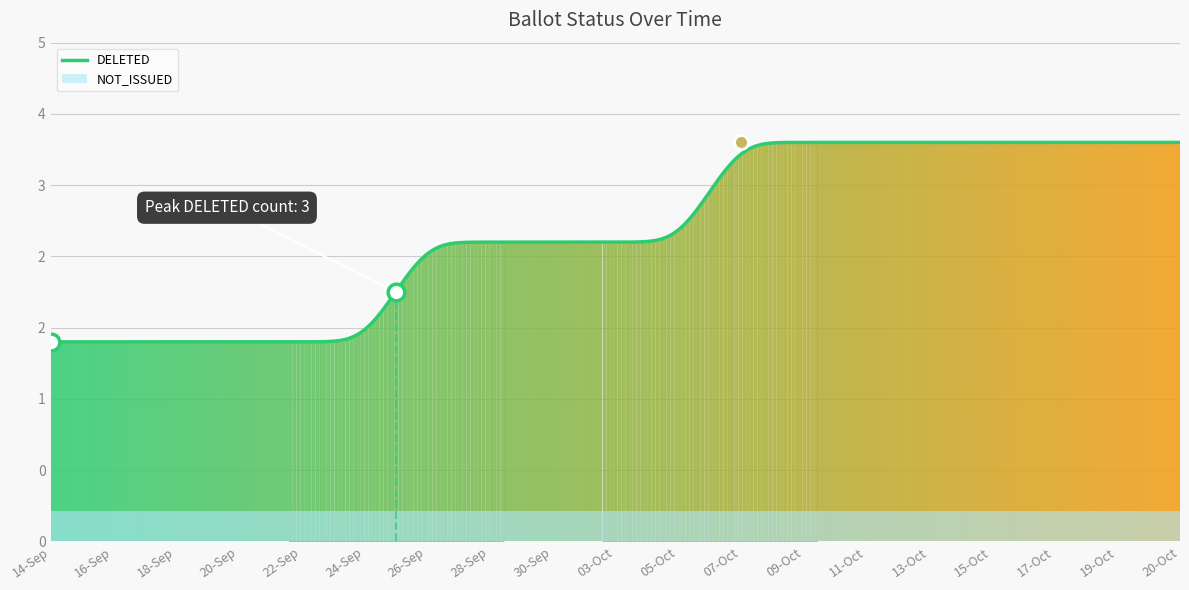

Which series changed the most between 20-Sep and 11-Oct?

DELETED